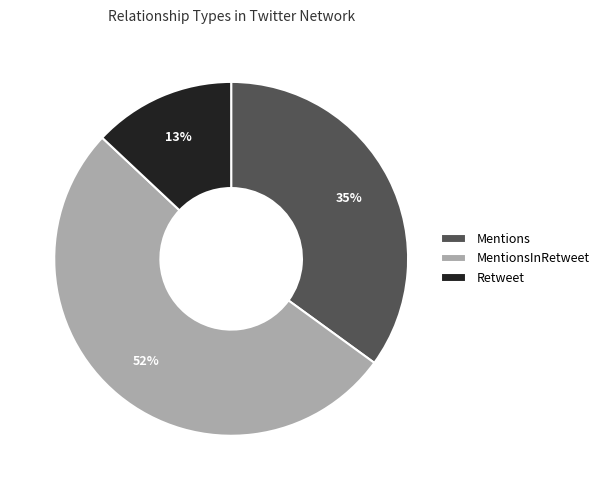

To the nearest percent, what percentage of the pie is Retweet?

13%